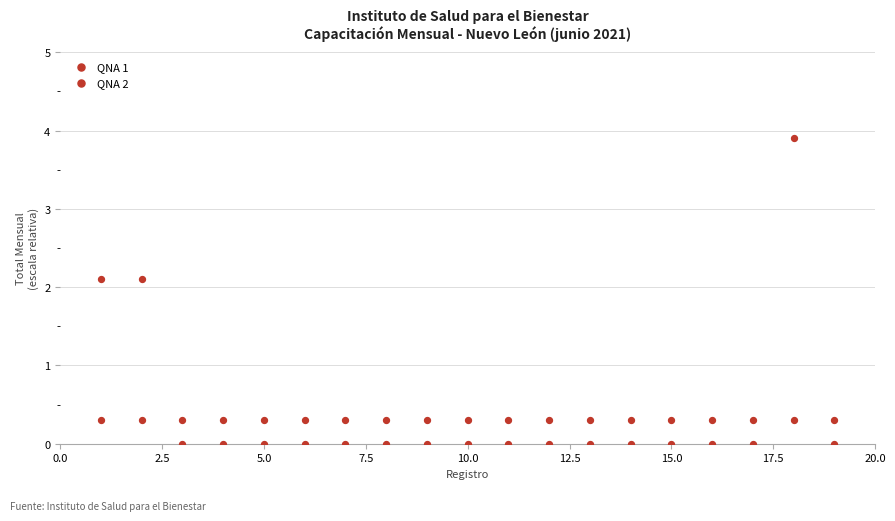

Count the number of points in this scatter plot.

38